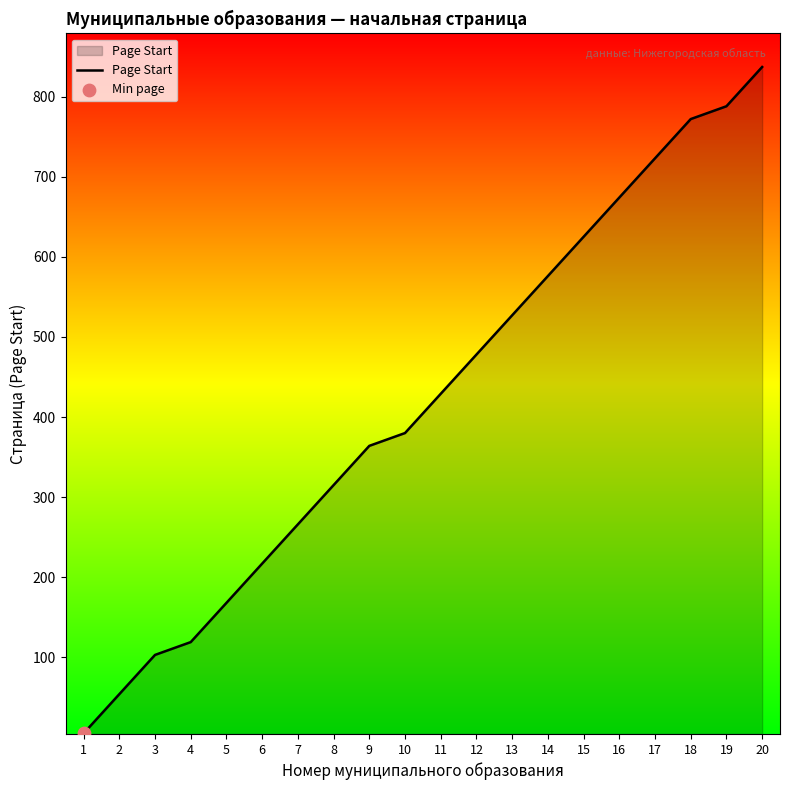

Between 14 and 17, which is larger?

17